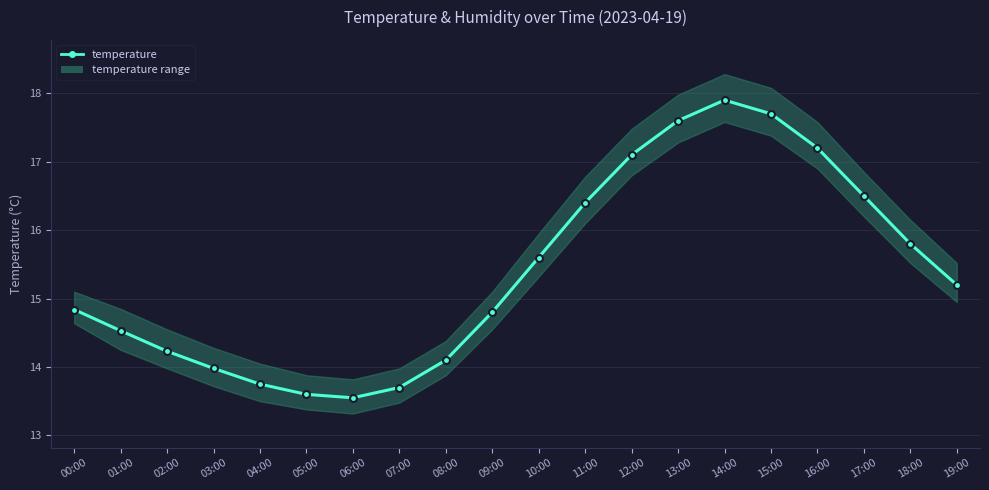

How many data points does each series have?

20